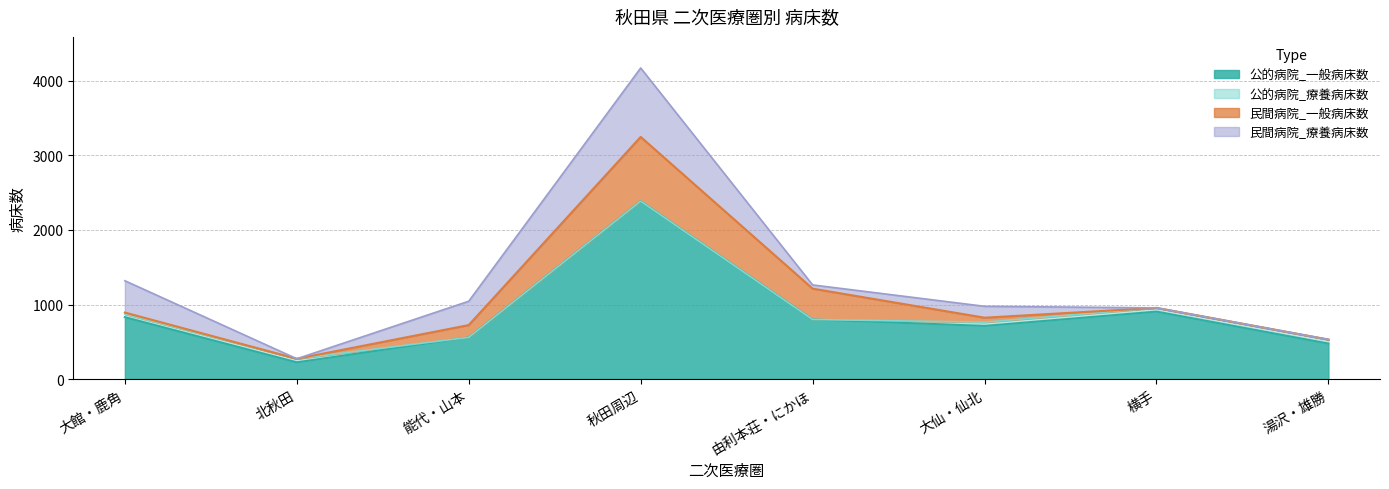

What is the spread (max minus min) of values at 由利本荘・にかほ?

799